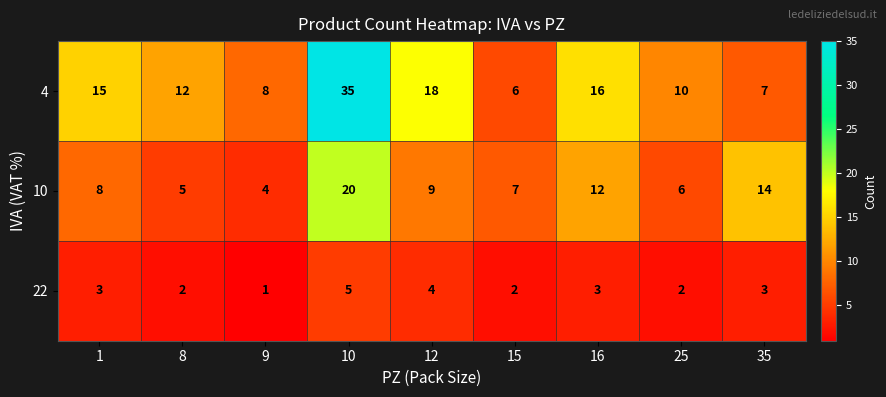

Rank the series at 9 from lowest to highest value.

22, 10, 4